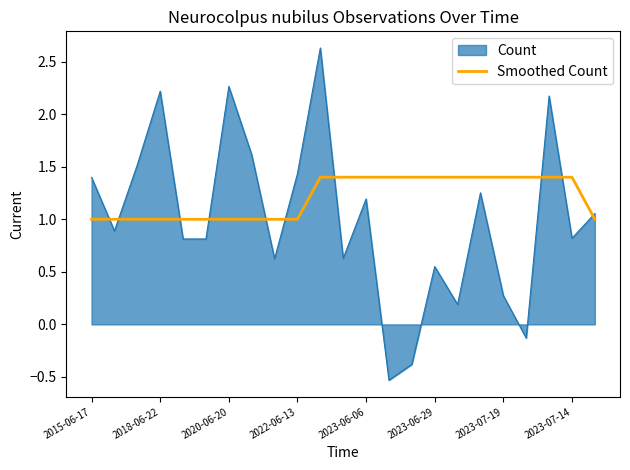

What is the greatest value displayed?

2.6